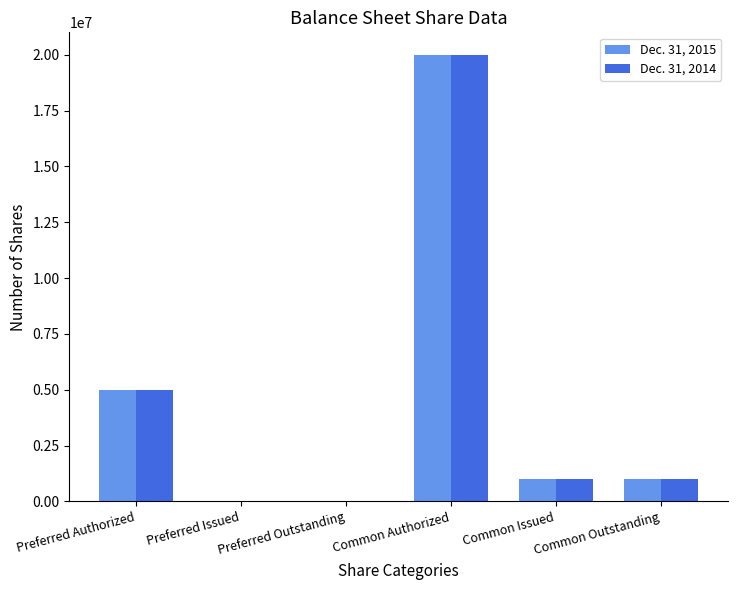

The Dec. 31, 2014 series shows 0 at Preferred Issued. True or false?

True